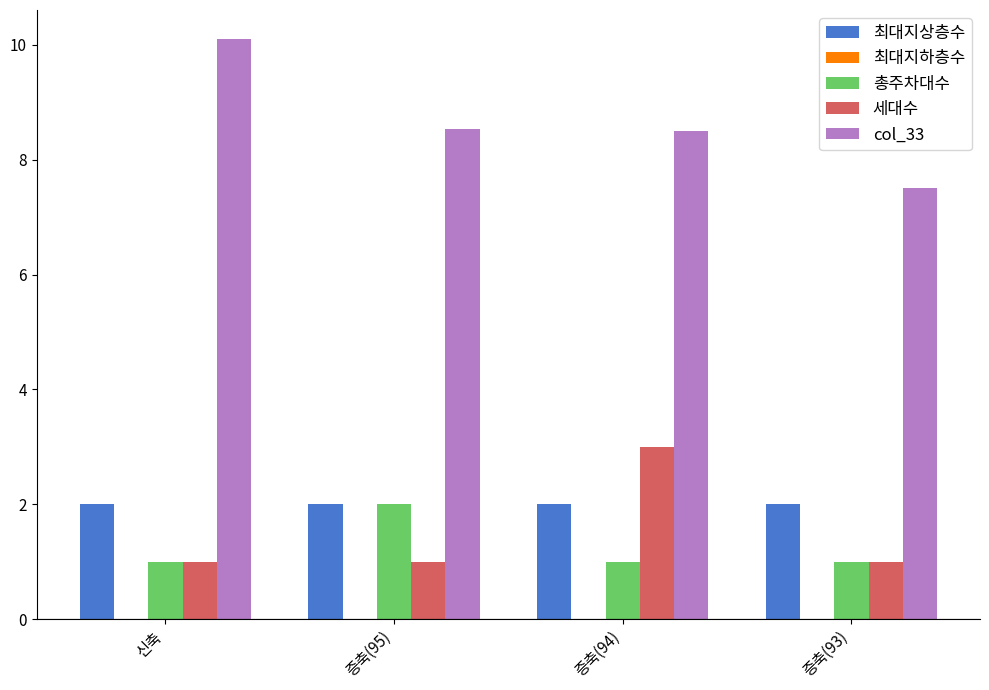

Which series has the largest range (max minus min)?

col_33